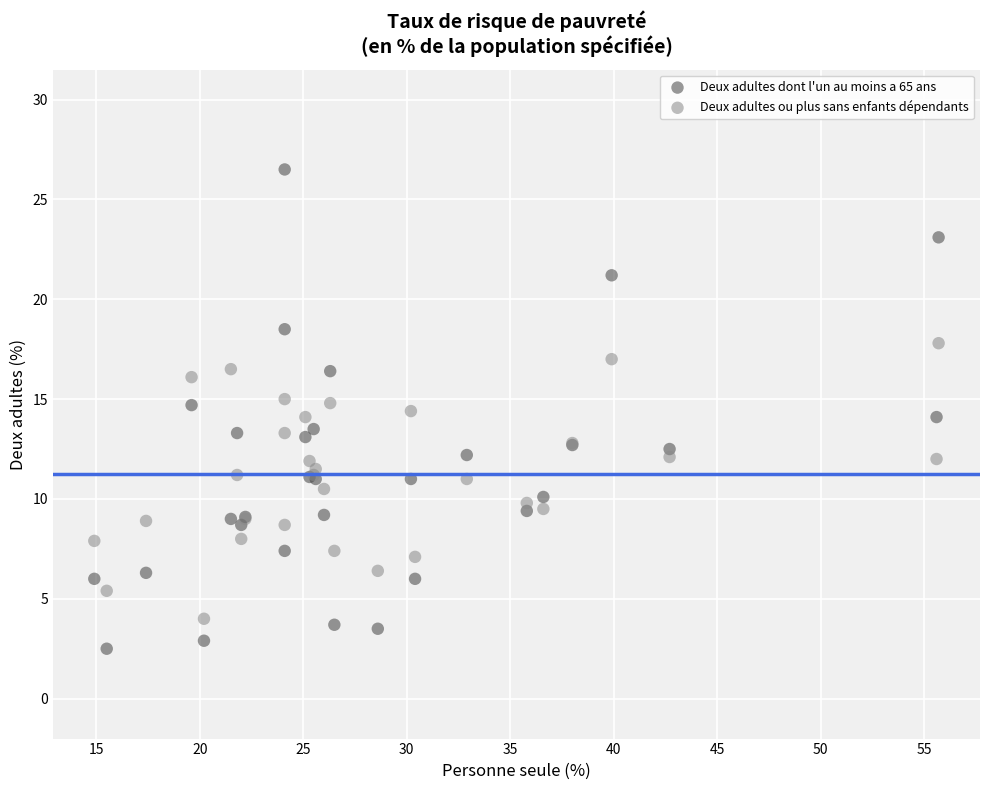

What are all the series names shown in the legend?

Deux adultes dont l'un au moins a 65 ans, Deux adultes ou plus sans enfants dépendants